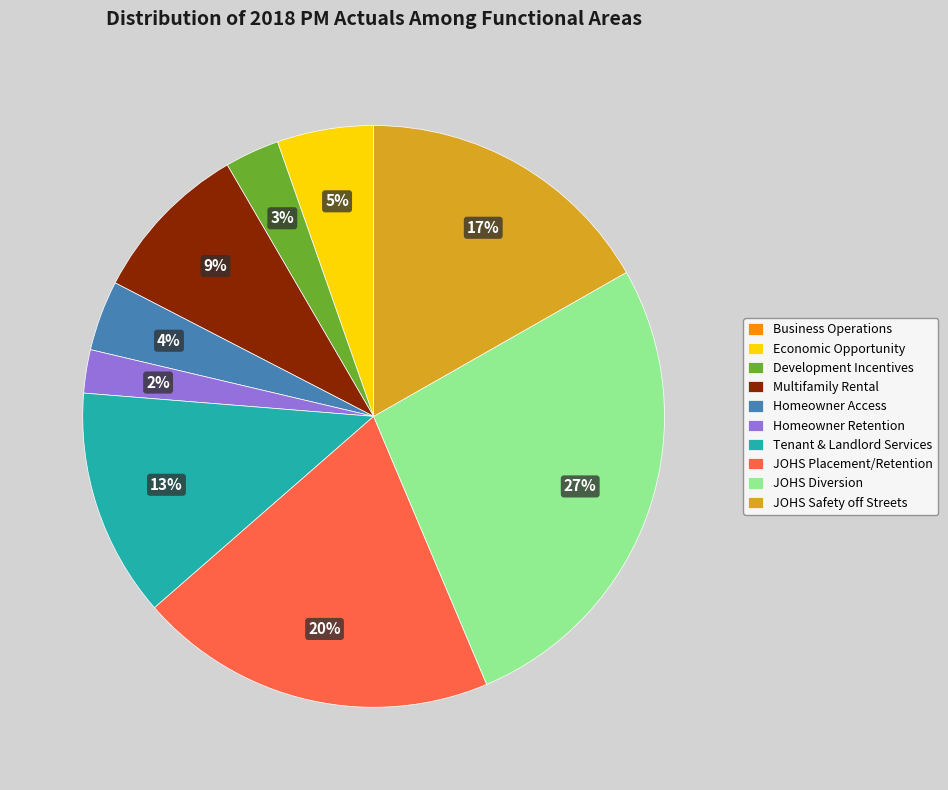

To the nearest percent, what is the difference between the largest and smallest slice percentages?

27%